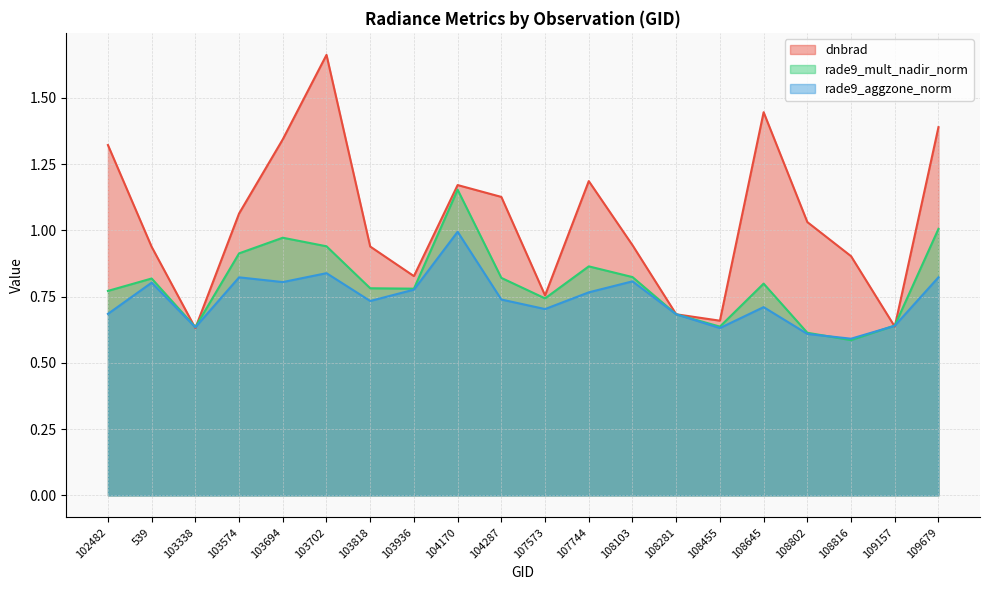

What position from the right is 104287?

11